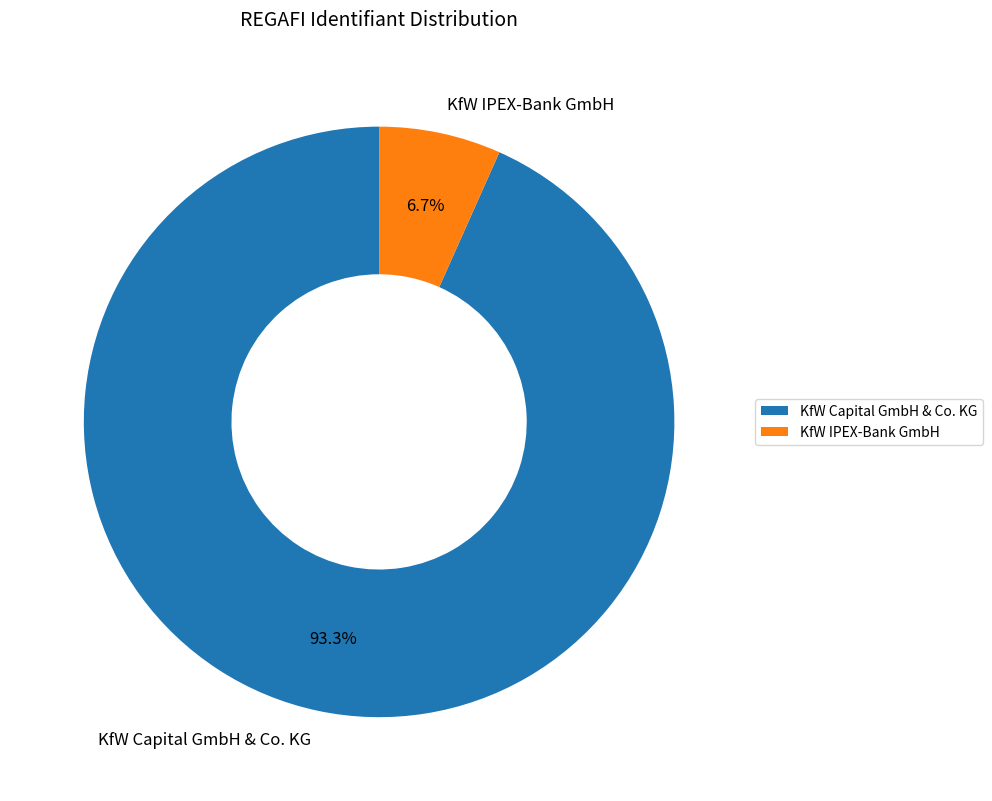

How many segments does this pie chart have?

2